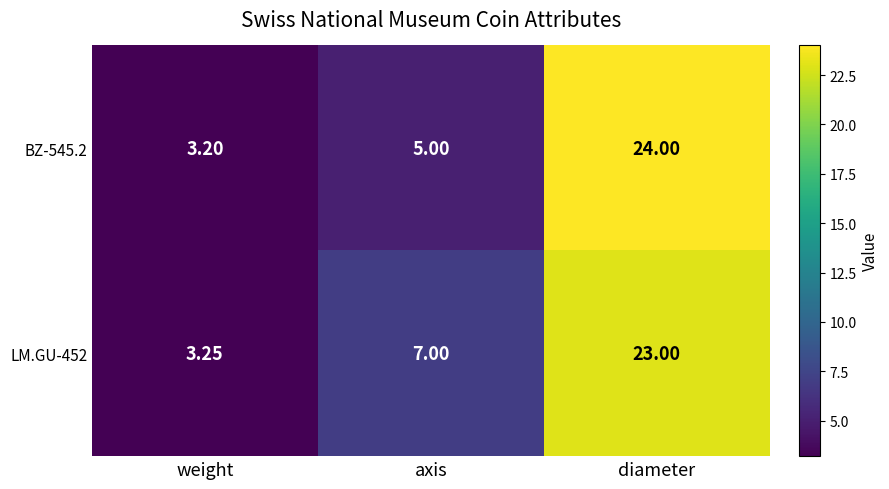

At which label is LM.GU-452 closest to 13?

axis